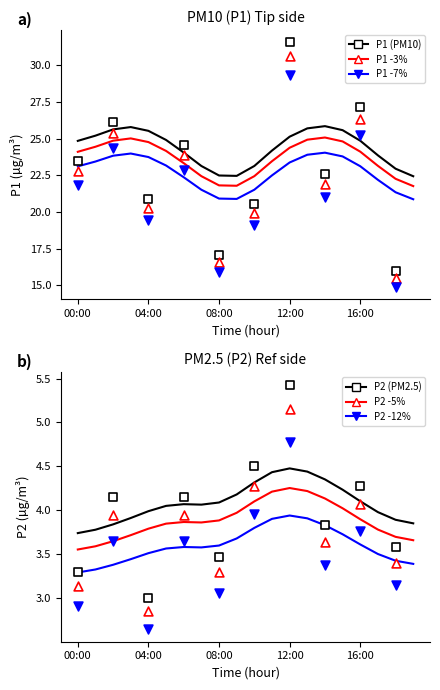

Which series contains the highest Y value?

P1